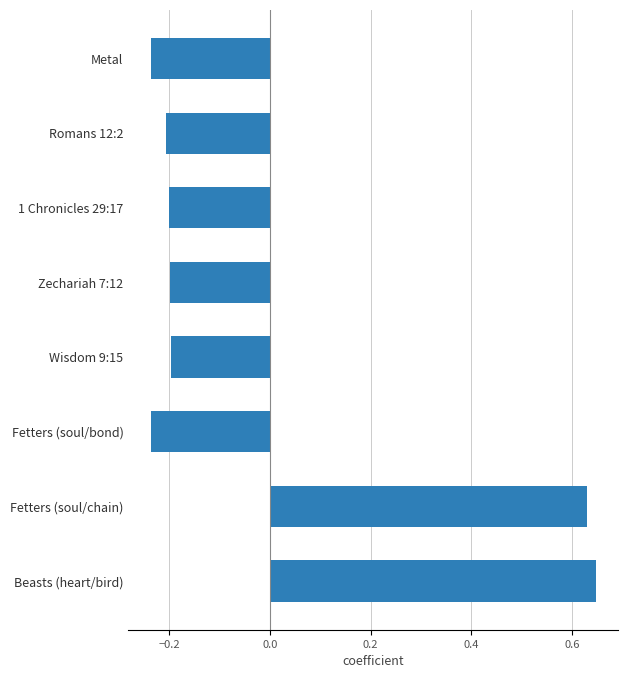

What is the change in value from Zechariah 7:12 to Fetters (soul/chain)?

+0.8